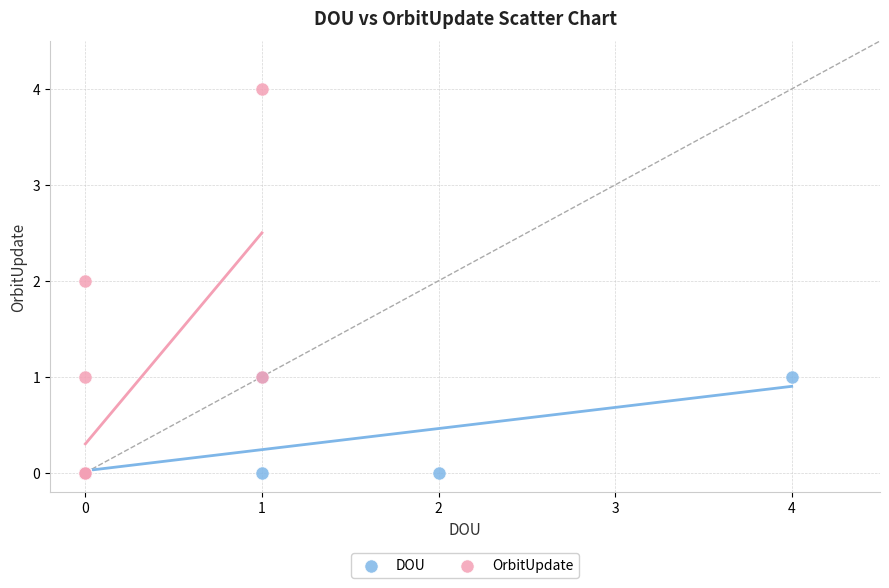

Which series has the widest spread of Y values?

OrbitUpdate